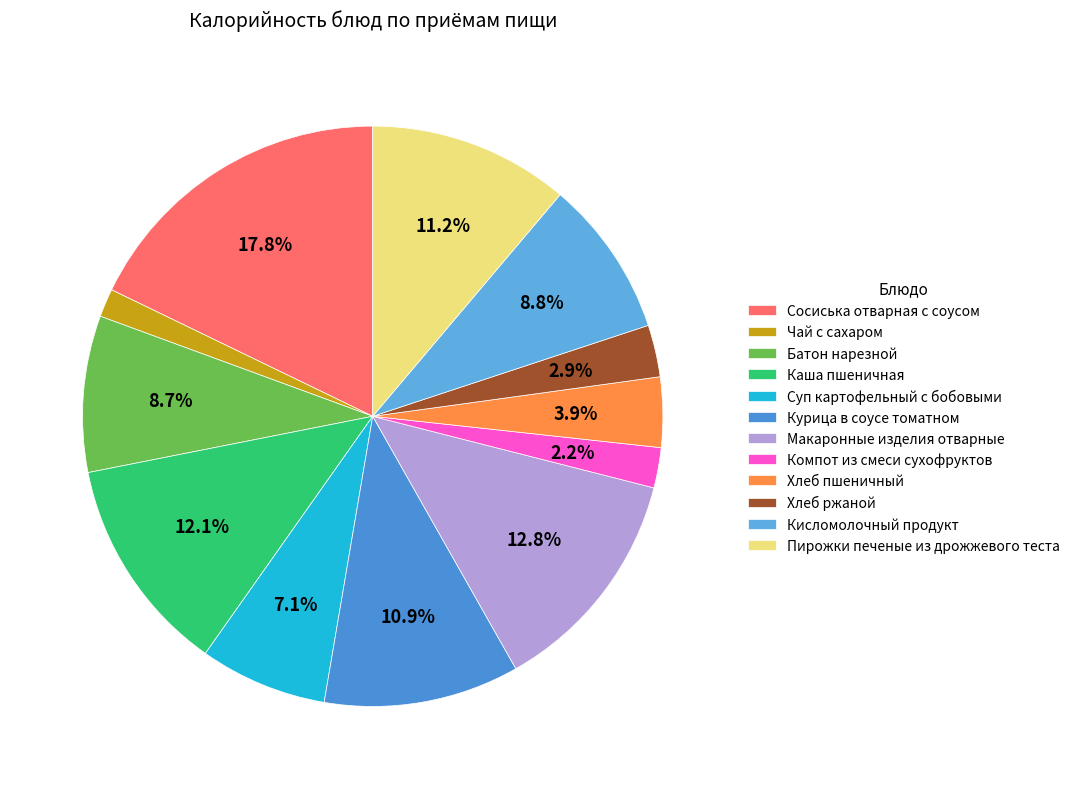

Which category has the biggest portion of the pie?

Сосиська отварная с соусом